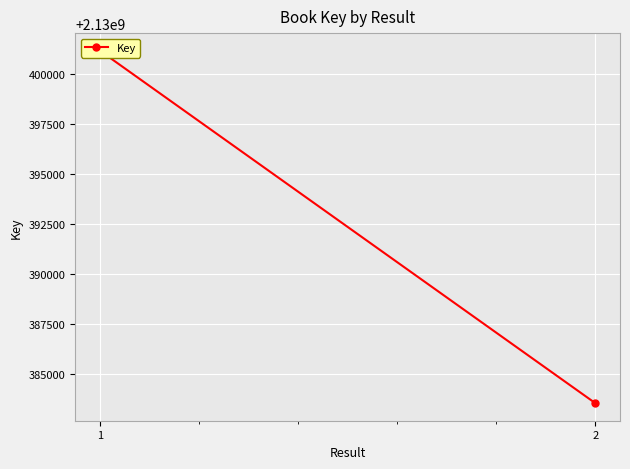

How many lines are shown in the chart?

1